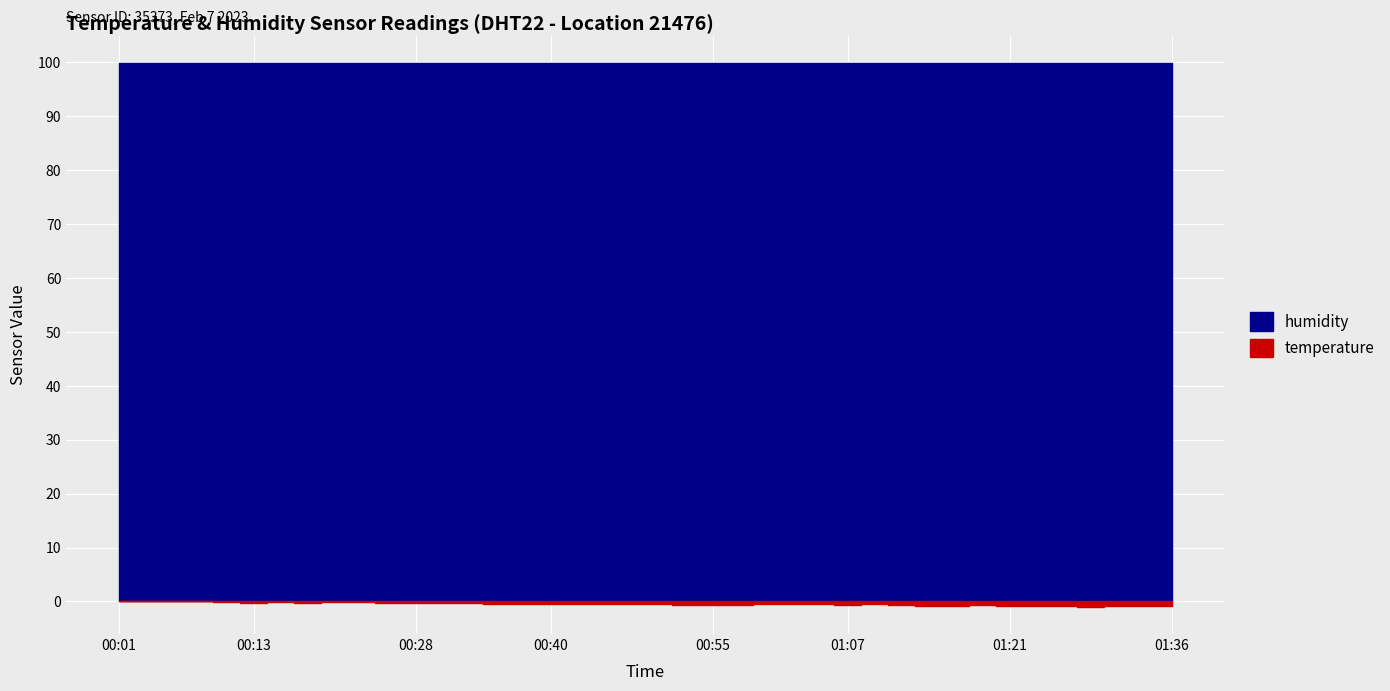

What are all the series names shown in the legend?

temperature, humidity